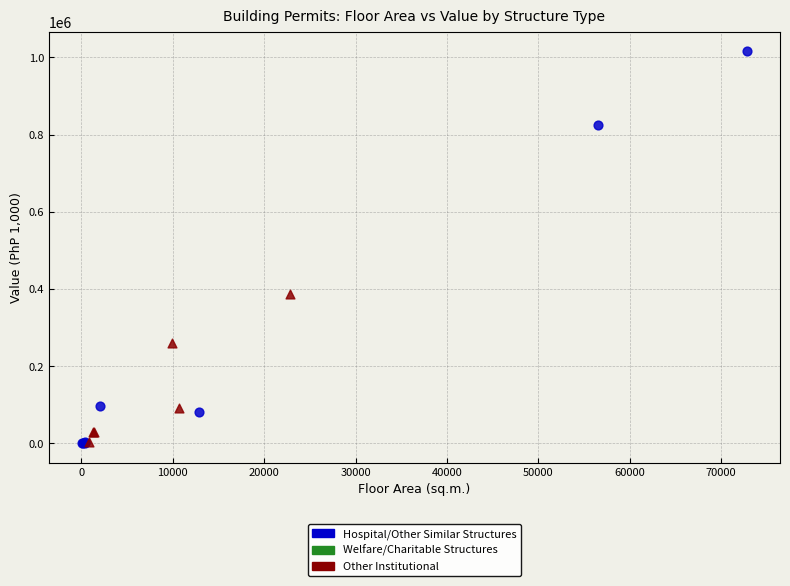

Which series reaches the maximum Y coordinate?

Hospital/Other Similar Structures